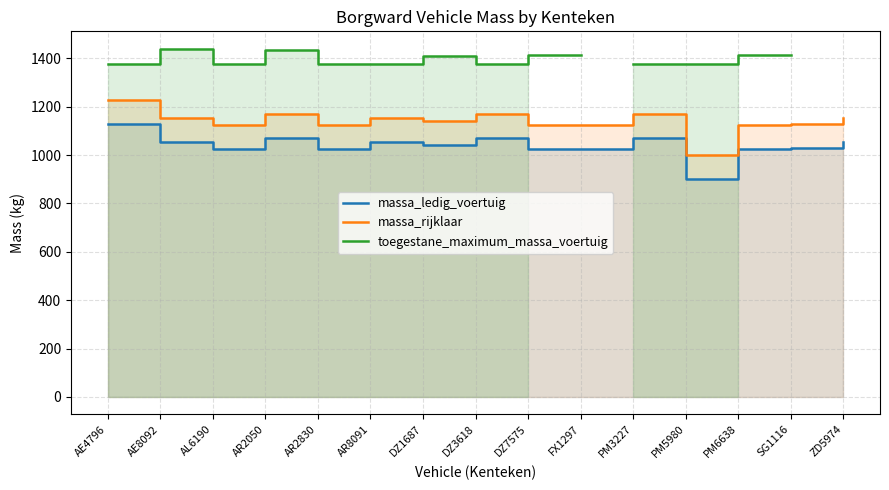

What is the maximum value for toegestane_maximum_massa_voertuig?

1440.0